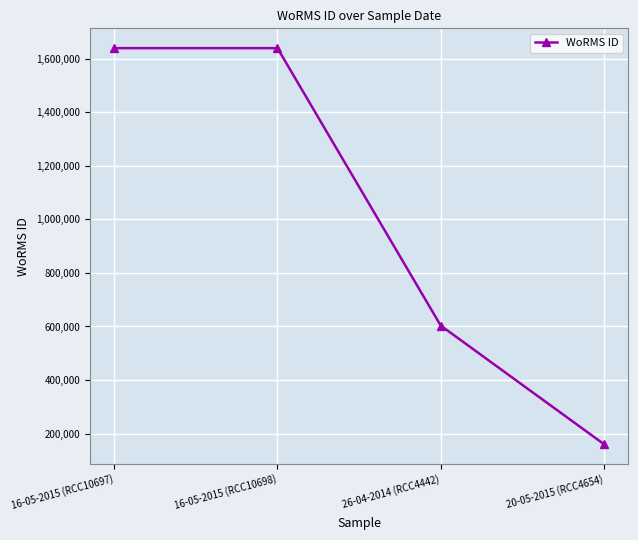

What is the label of the 3rd point from the right?

16-05-2015 (RCC10698)